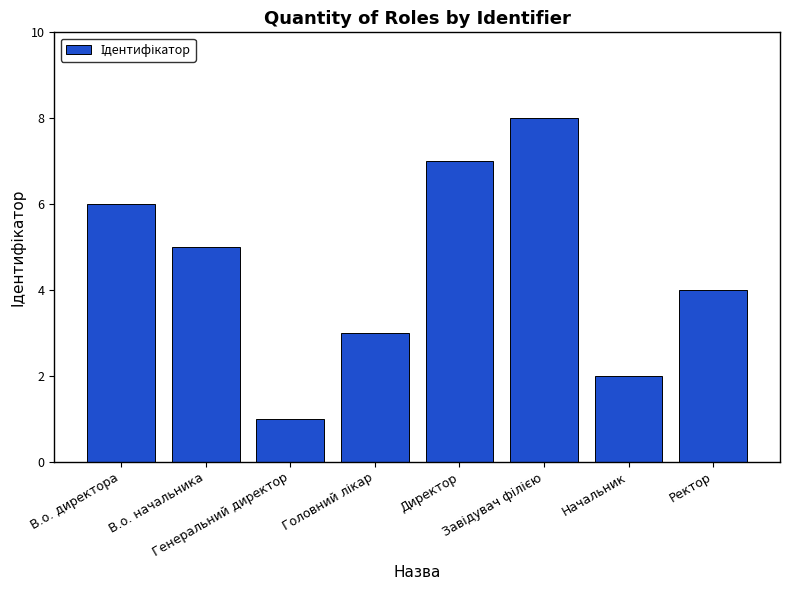

What is the difference between the second highest and second lowest values?

5